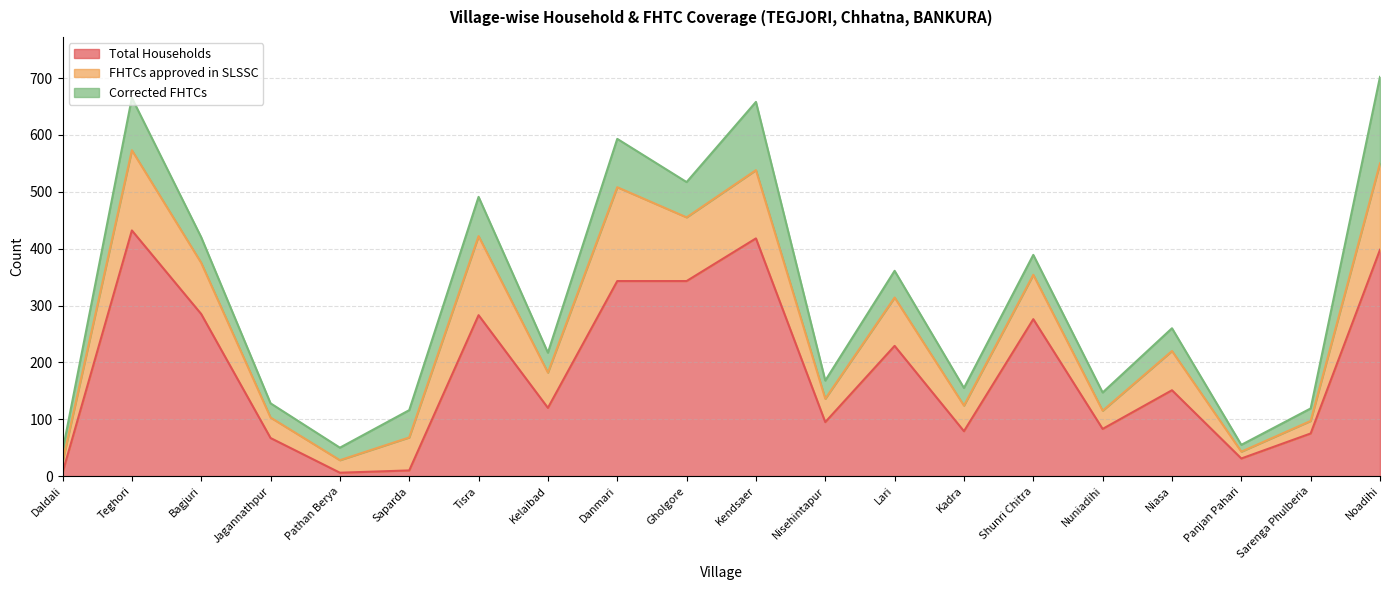

True or false: FHTCs approved in SLSSC has more than 0 interior local peaks.

True